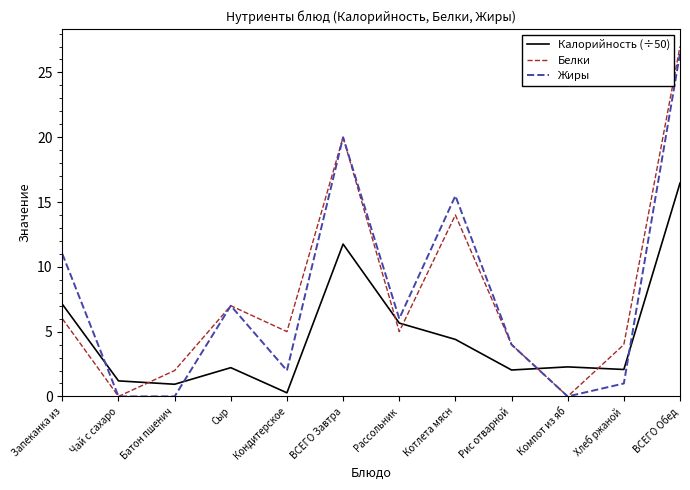

Between which two adjacent categories do Белки and Калорийность (÷50) first intersect?

Чай с сахаро and Батон пшенич